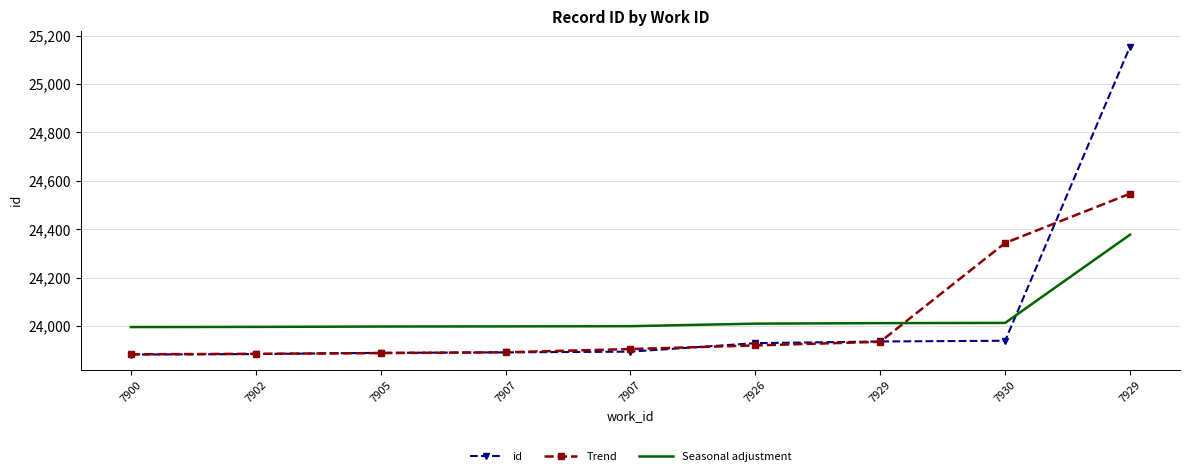

What are all the series names shown in the legend?

id, Trend, Seasonal adjustment